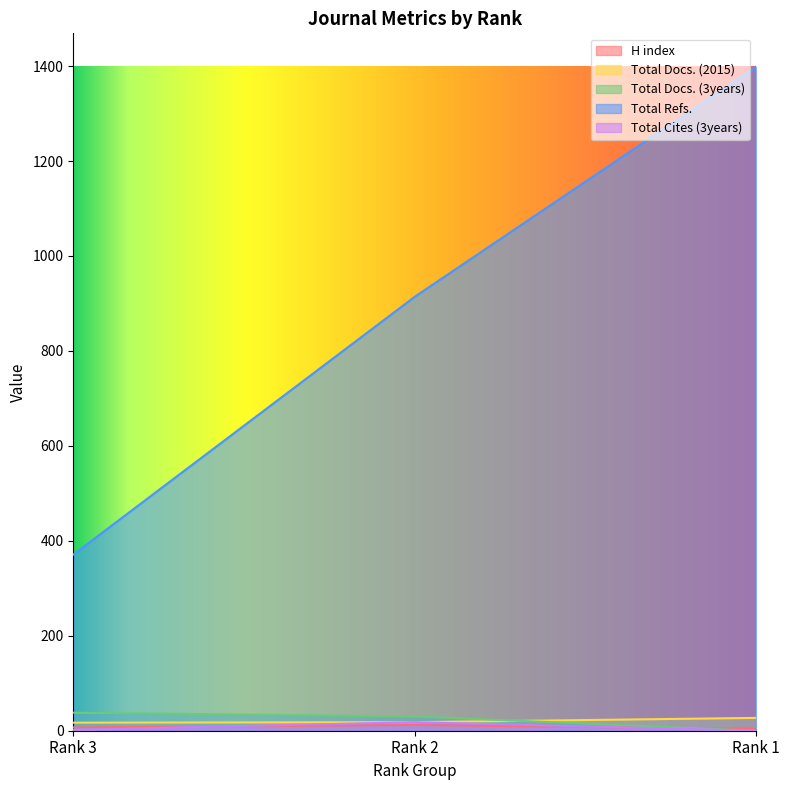

What is the sum of all Total Cites (3years) values?

20